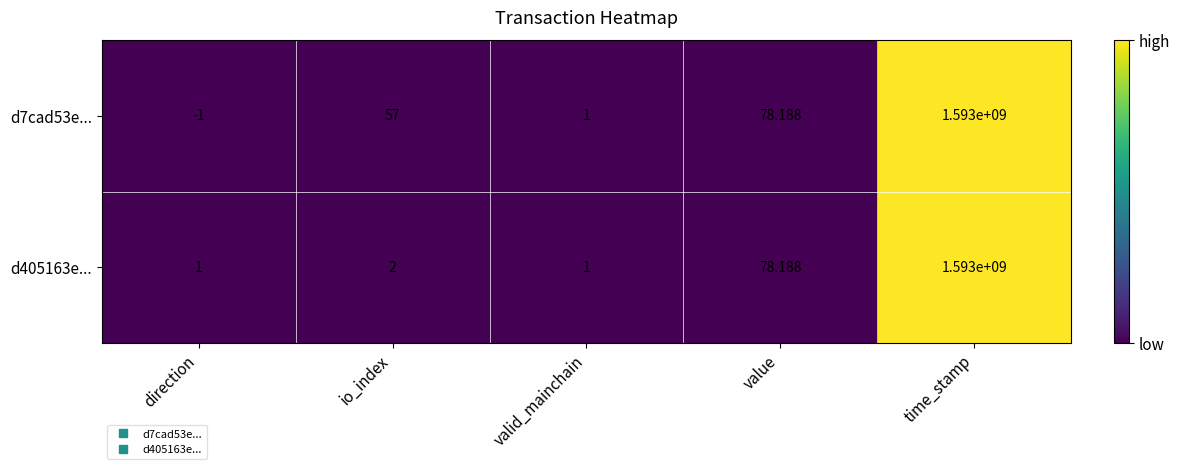

At which category is the sum across all series the highest?

time_stamp